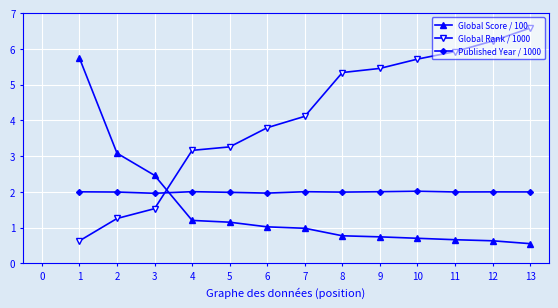

What are all the series names shown in the legend?

Global Score / 100, Global Rank / 1000, Published Year / 1000